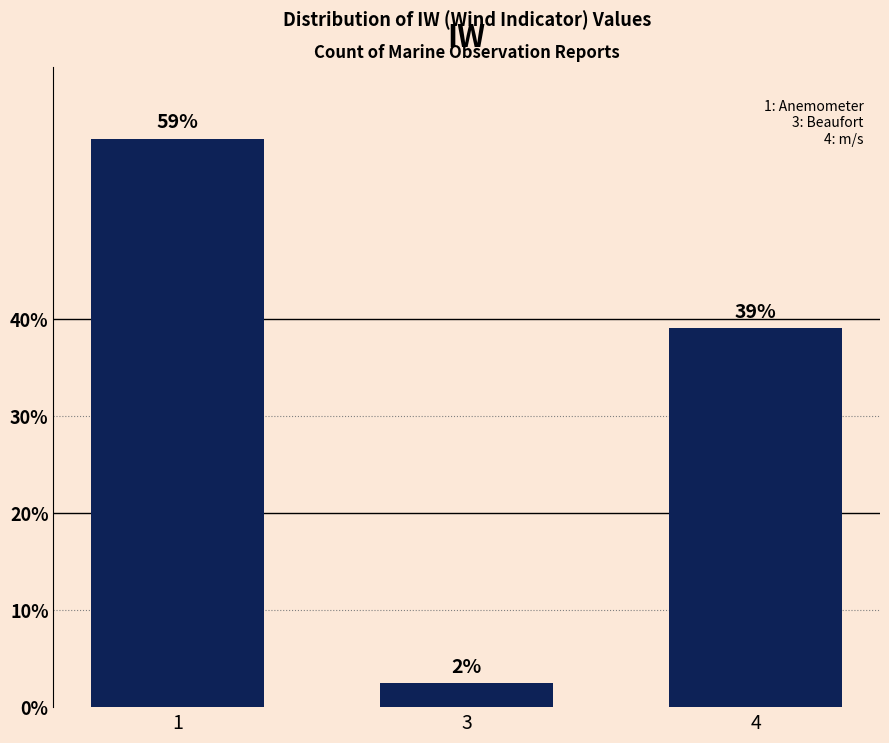

Are the bars horizontal?

No